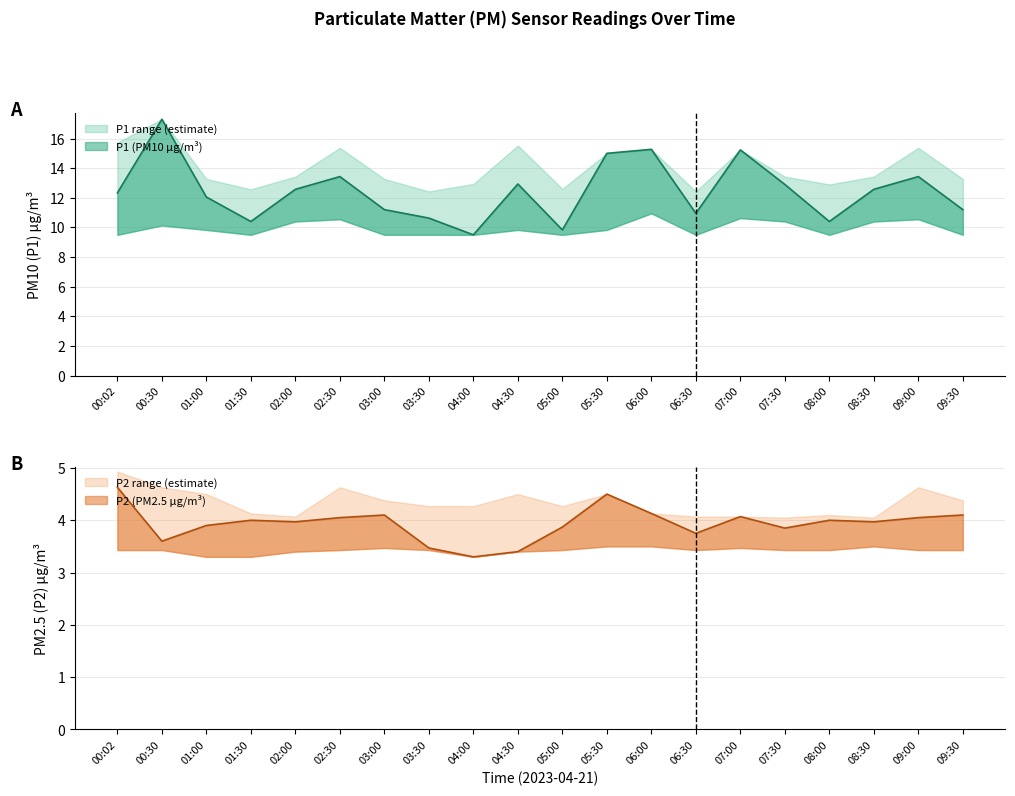

At which label is P2 closest to 3?

04:00